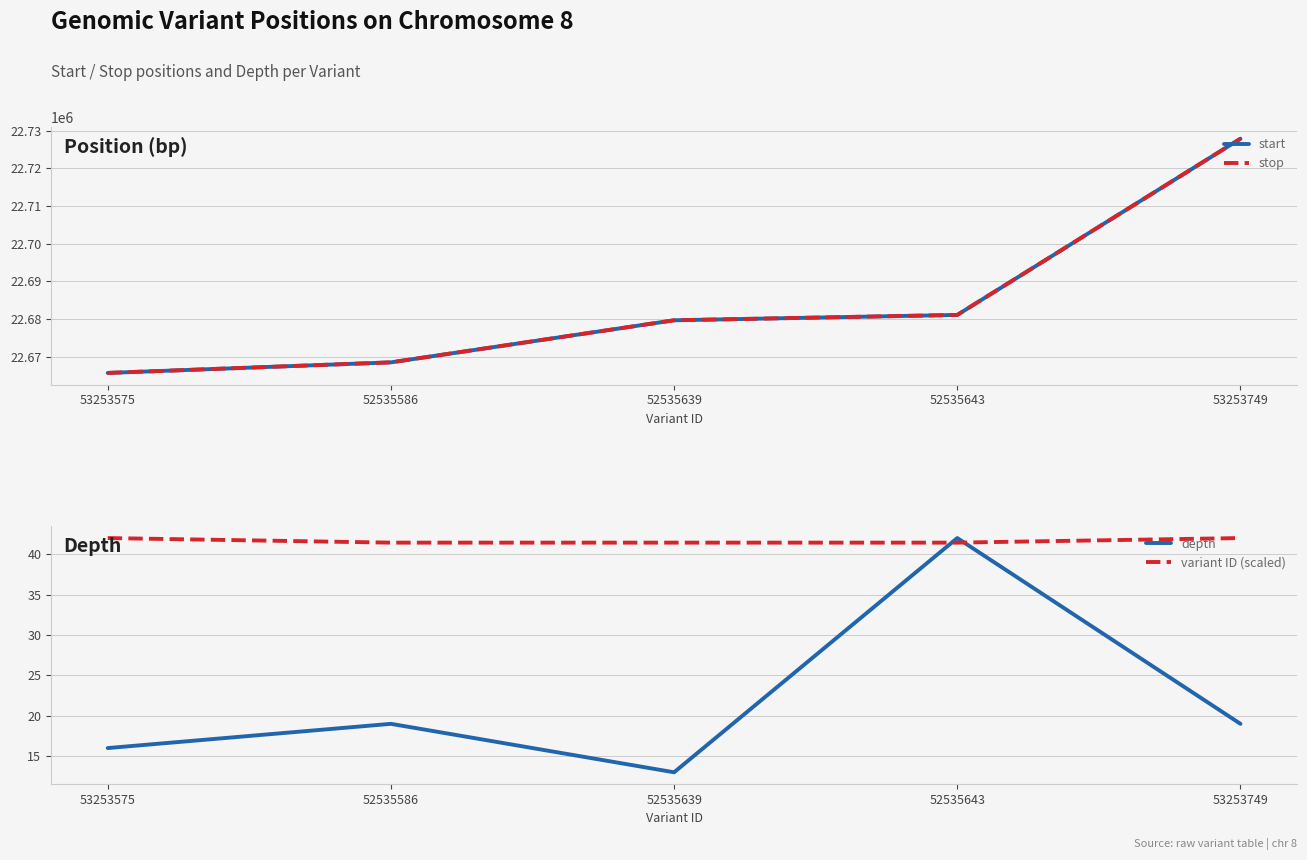

Reading left to right, extract all data points from this chart.

start: 22665655.0	22668466.0	22679650.0	22681074.0	22727911.0
stop: 22665656.0	22668467.0	22679651.0	22681075.0	22727912.0
depth: 16.0	19.0	13.0	42.0	19.0
variant ID (scaled): 42.0	41.4	41.4	41.4	42.0